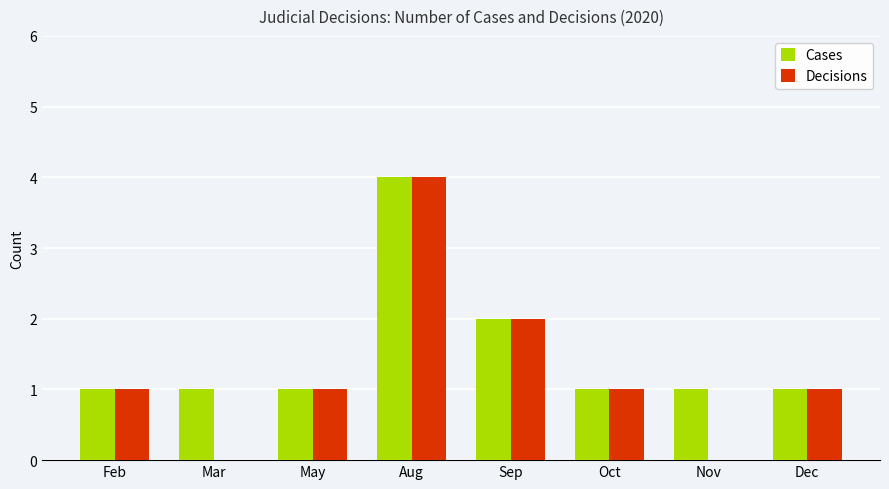

Read the Cases value at Aug.

4